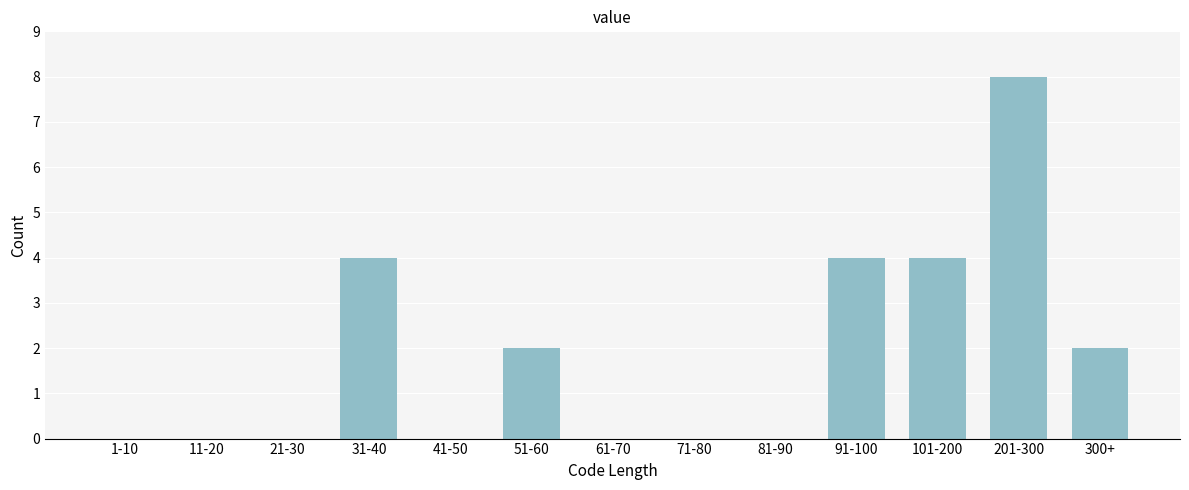

Reading left to right, what are all the values shown in this chart?

1-10=0	11-20=0	21-30=0	31-40=4	41-50=0	51-60=2	61-70=0	71-80=0	81-90=0	91-100=4	101-200=4	201-300=8	300+=2